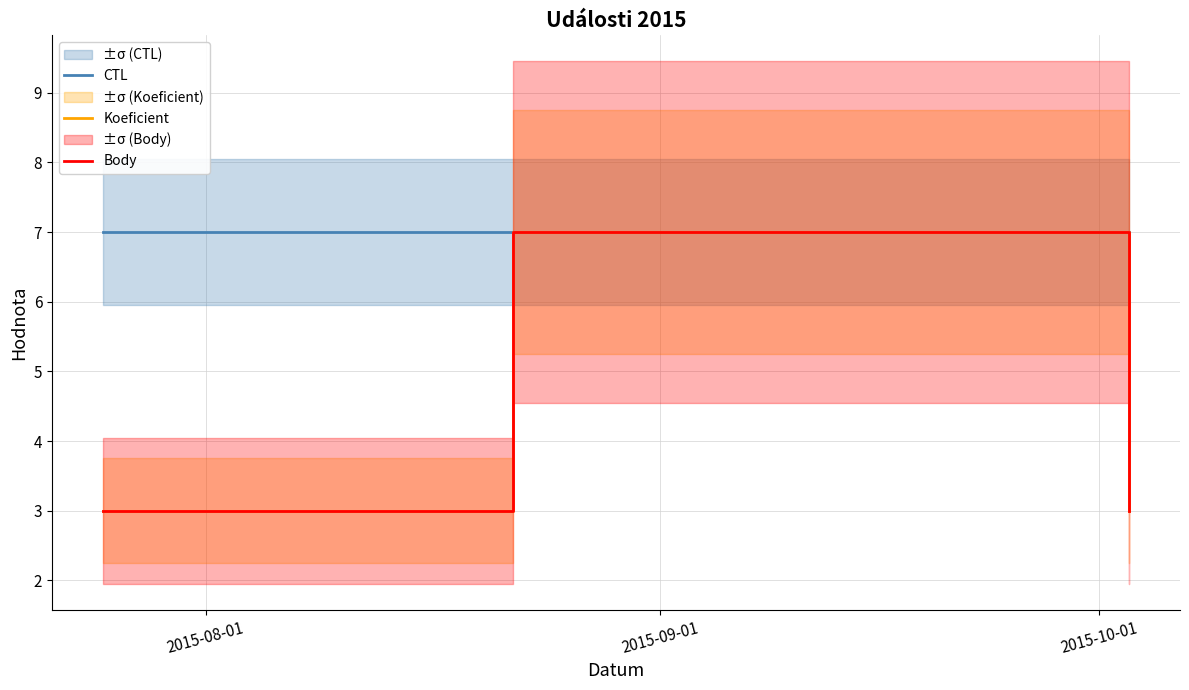

At which category is the sum across all series the highest?

2015-09-01